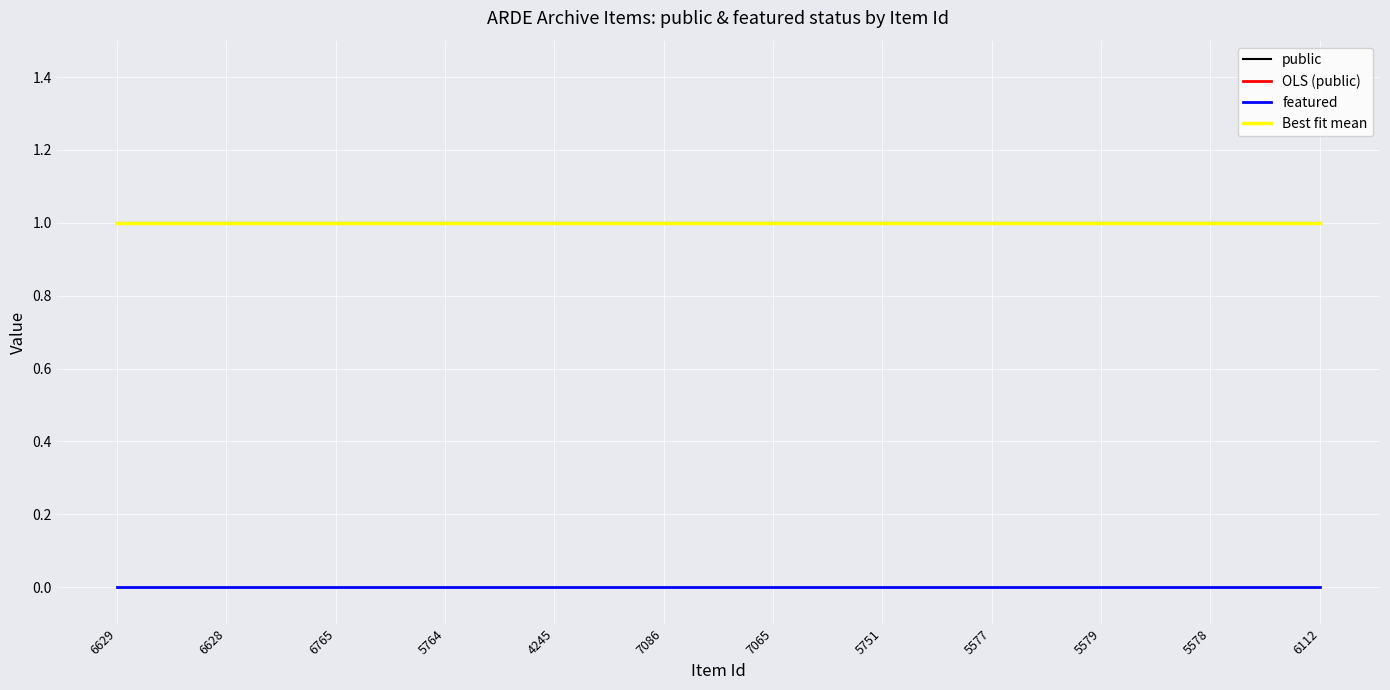

Is the value of featured at 5577 greater than the value of OLS (public) at 5751?

No